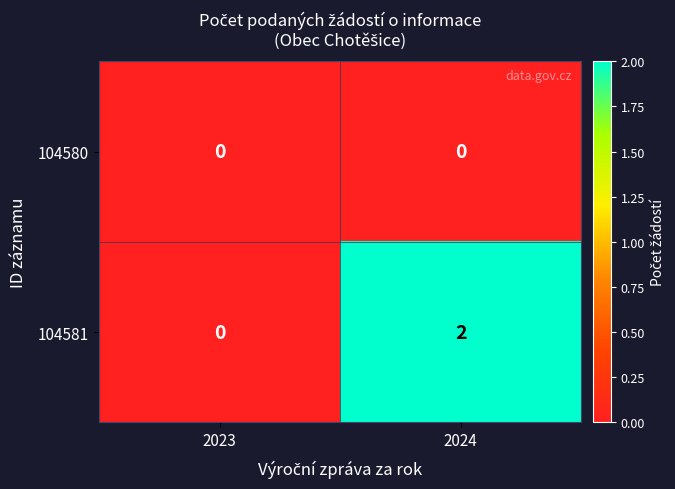

At which category is the sum across all series the highest?

2024